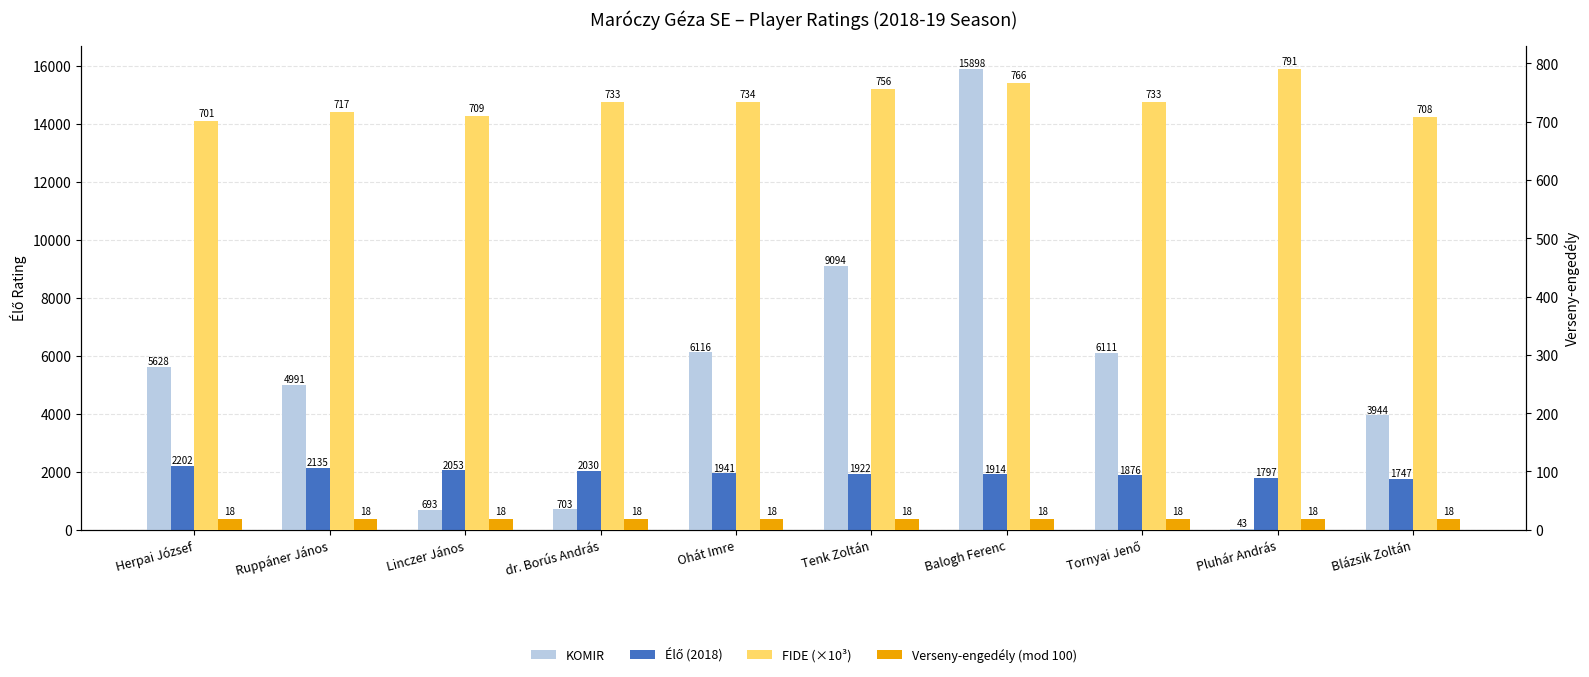

What is the approximate value of KOMIR at Linczer János?

693.0